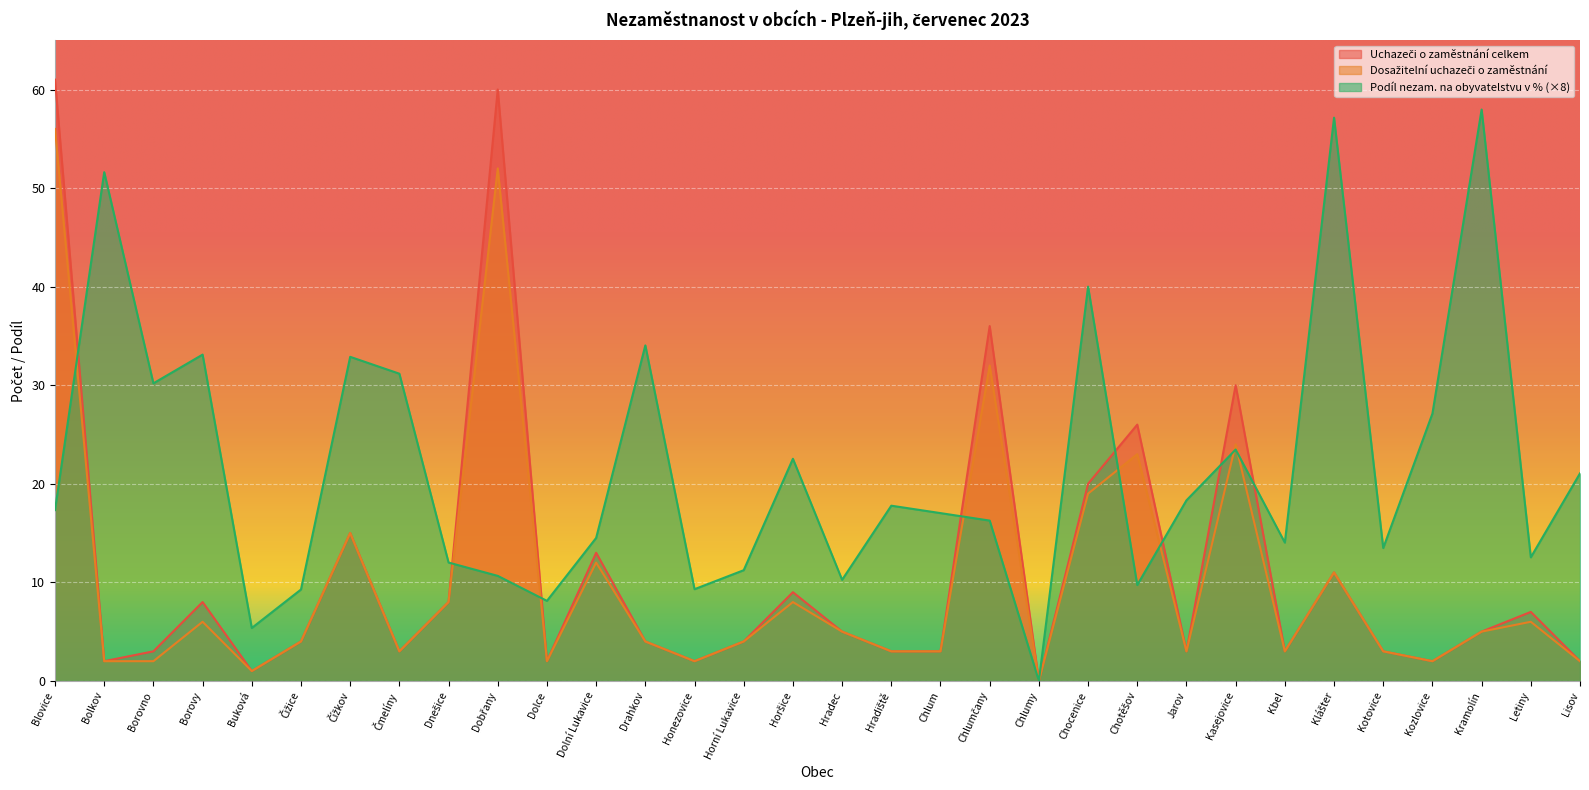

Reading left to right, transcribe all the data shown in this chart.

Uchazeči o zaměstnání celkem: 61.0	2.0	3.0	8.0	1.0	4.0	15.0	3.0	8.0	60.0	2.0	13.0	4.0	2.0	4.0	9.0	5.0	3.0	3.0	36.0	0.0	20.0	26.0	3.0	30.0	3.0	11.0	3.0	2.0	5.0	7.0	2.0
Dosažitelní uchazeči o zaměstnání: 56.0	2.0	2.0	6.0	1.0	4.0	15.0	3.0	8.0	52.0	2.0	12.0	4.0	2.0	4.0	8.0	5.0	3.0	3.0	32.0	0.0	19.0	23.0	3.0	24.0	3.0	11.0	3.0	2.0	5.0	6.0	2.0
Podíl nezam. na obyvatelstvu v %: 17.3	51.6	30.2	33.1	5.4	9.3	32.9	31.2	12.0	10.7	8.1	14.5	34.0	9.3	11.2	22.5	10.3	17.8	17.0	16.3	0.0	40.0	9.7	18.3	23.5	14.0	57.1	13.5	27.1	58.0	12.5	21.1